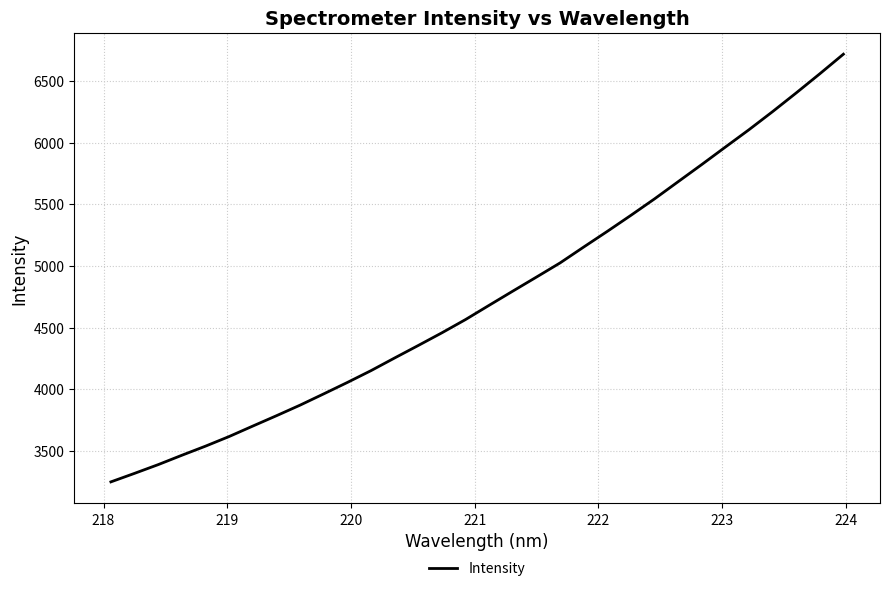

What is the greatest value displayed?

6717.8